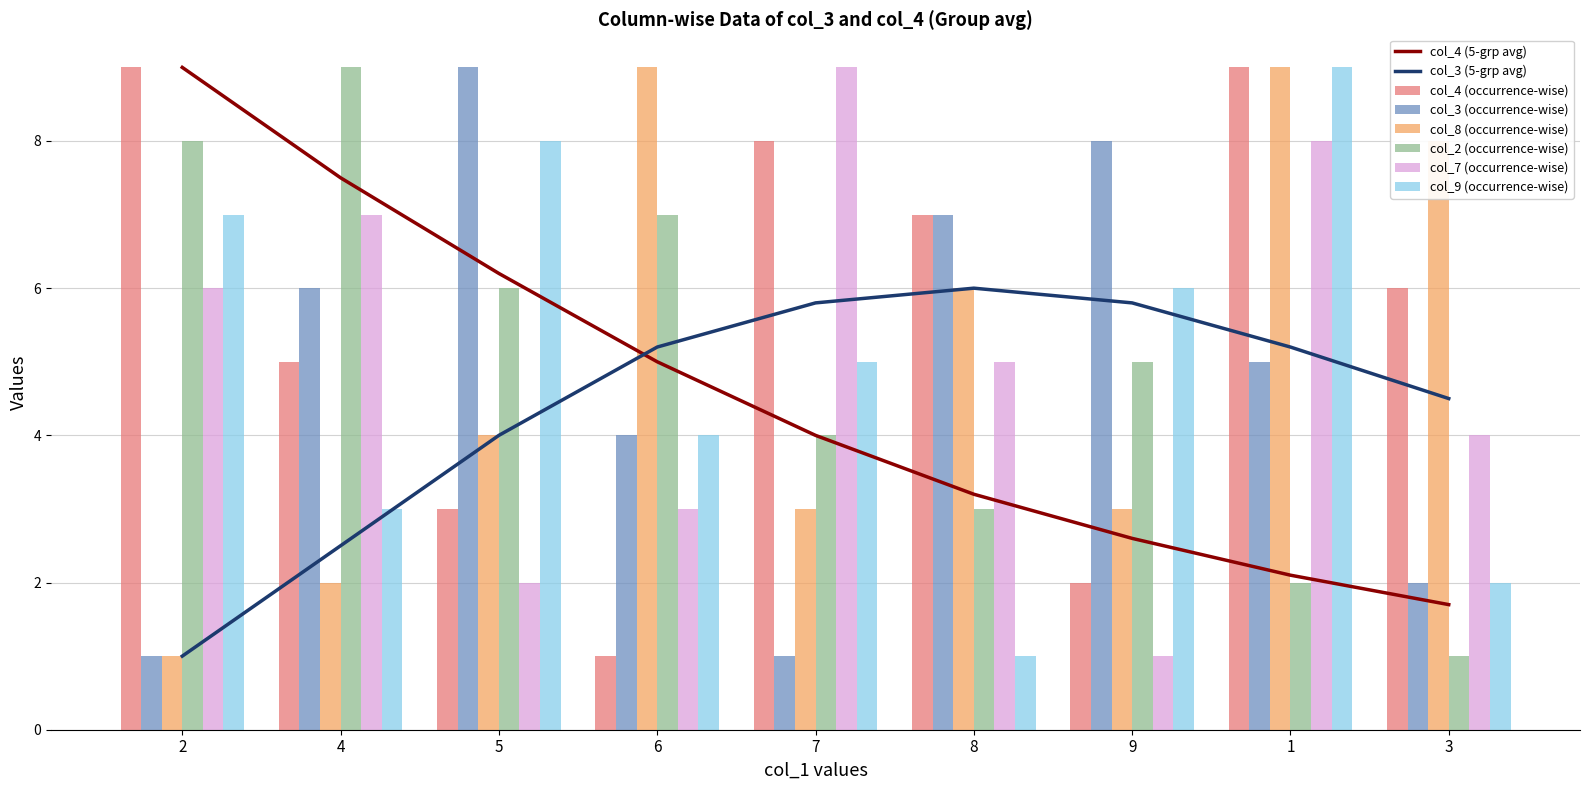

True or false: col_3 (occurrence-wise) has a value of 2 at 3.

True